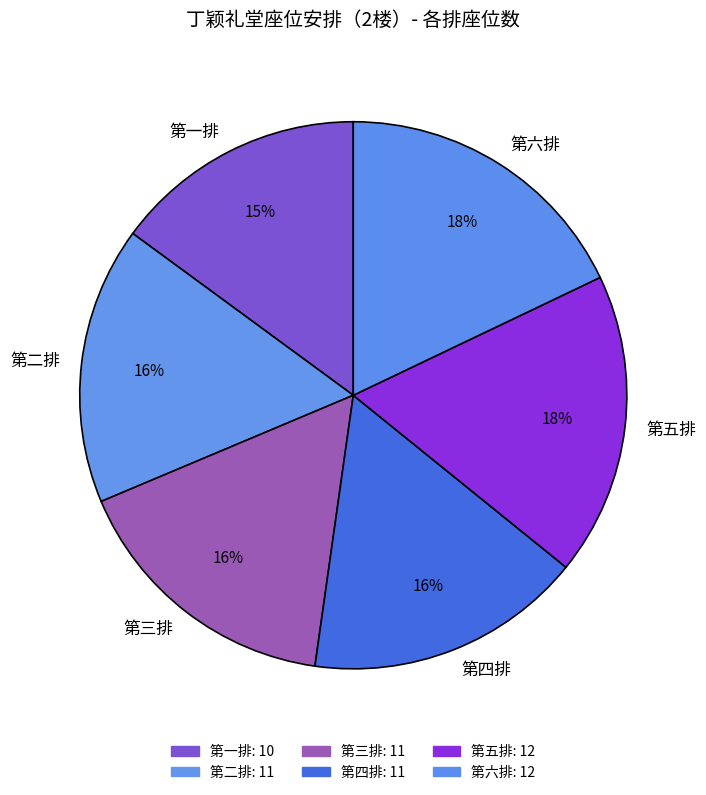

To the nearest percent, what percentage of the pie is 第四排?

16%